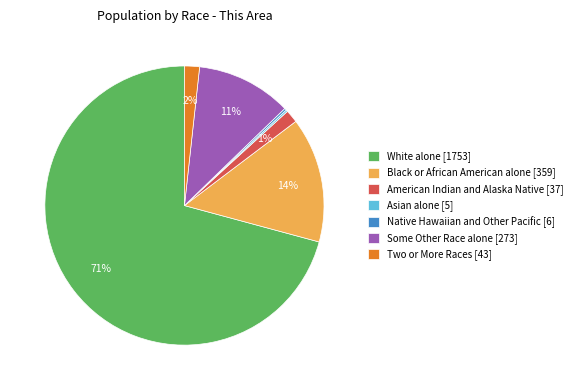

Which slice represents more than half of the pie?

White alone [1753]